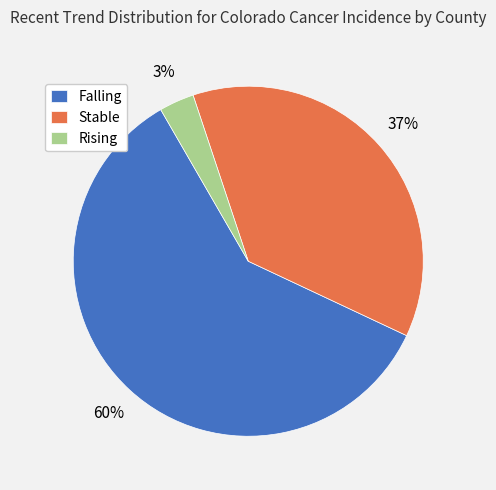

Which slice is the smallest?

Rising